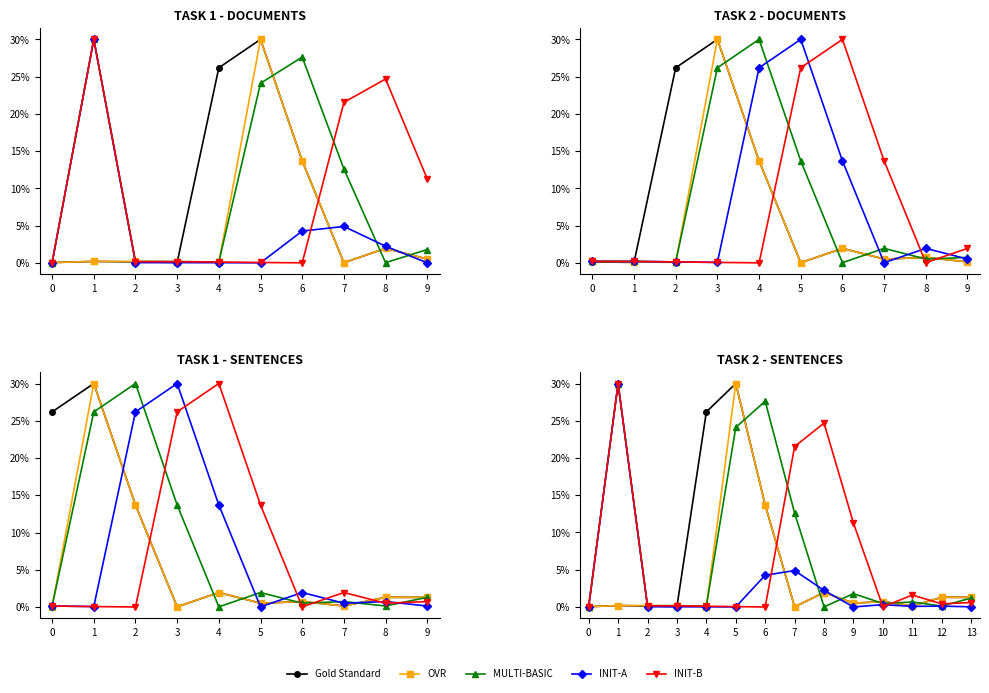

Rank the series by their maximum value, from highest to lowest.

Gold Standard, OVR, MULTI-BASIC, INIT-A, INIT-B